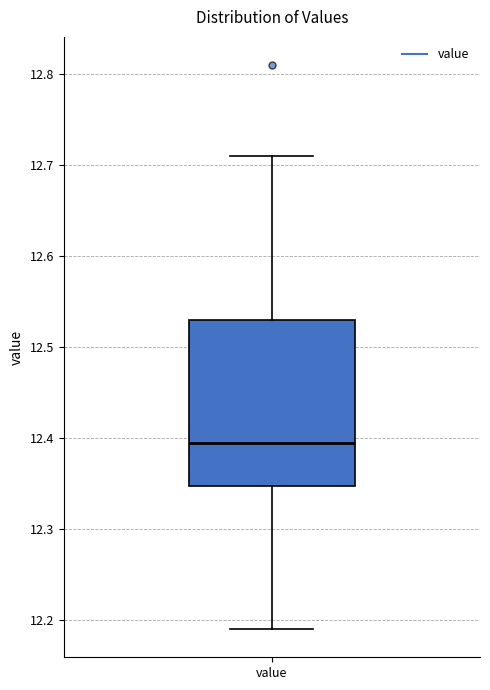

Transcribe this box plot: give where the median line is, the range the box spans, and where the two whiskers end, as read against the y-axis. The values are not printed on the chart, so give them approximately, as read against the axis.

median 12.40, box 12.35 to 12.53, whiskers 12.19 to 12.71